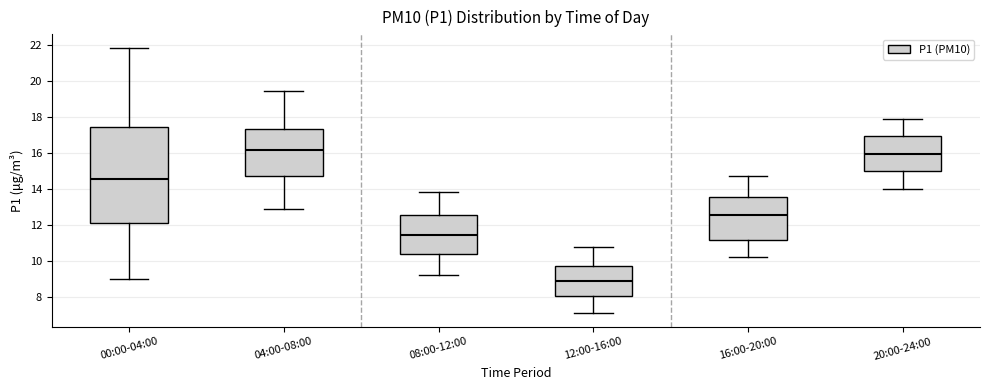

Reading left to right, read every box against the y-axis: the position of its median line, the range the box covers, and the ends of its whiskers. The values are not printed on the chart, so give them approximately, as read against the axis.

00:00-04:00: median 14.6, box 12.2 to 17.4, whiskers 9.0 to 21.8
04:00-08:00: median 16.2, box 14.8 to 17.4, whiskers 13.0 to 19.4
08:00-12:00: median 11.4, box 10.4 to 12.6, whiskers 9.2 to 13.8
12:00-16:00: median 9.0, box 8.0 to 9.8, whiskers 7.2 to 10.8
16:00-20:00: median 12.6, box 11.2 to 13.6, whiskers 10.2 to 14.8
20:00-24:00: median 16.0, box 15.0 to 17.0, whiskers 14.0 to 18.0